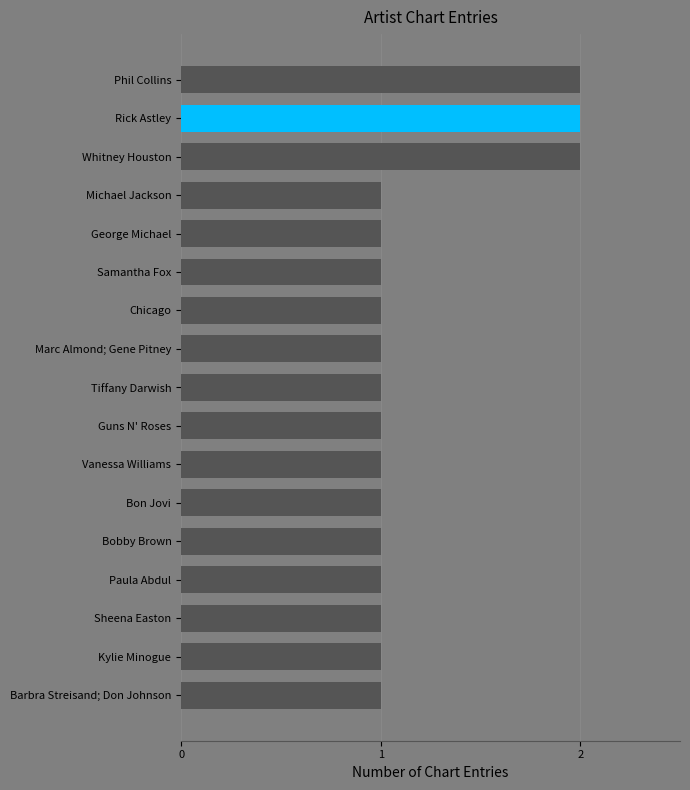

Is it true that the value at Paula Abdul is 2?

False